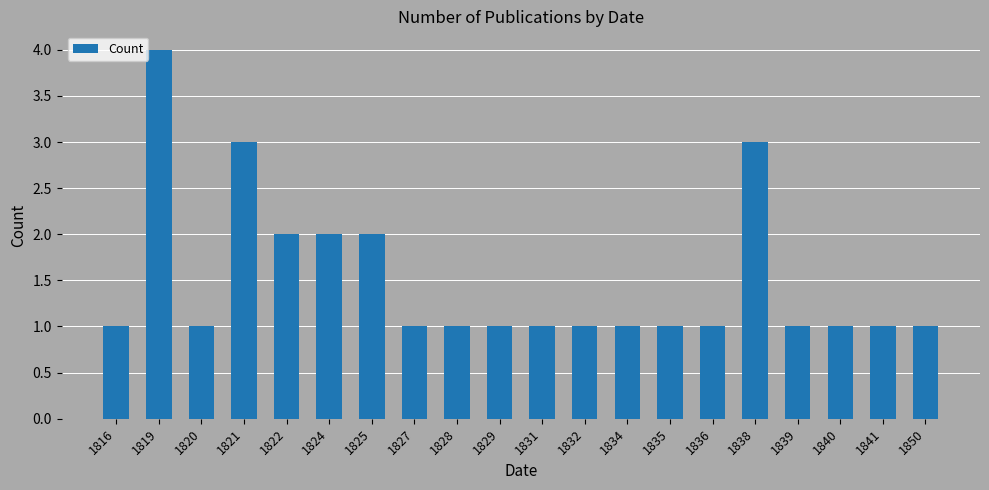

What is the average value?

2